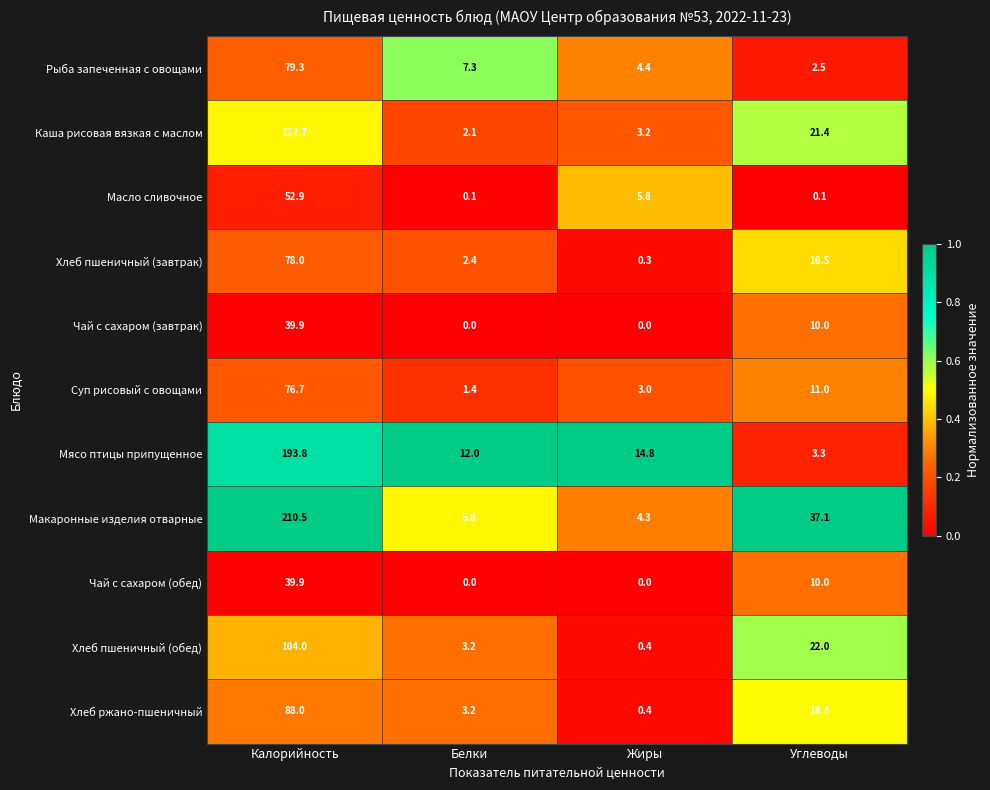

Between Белки and Жиры, which series saw the biggest shift?

Масло сливочное